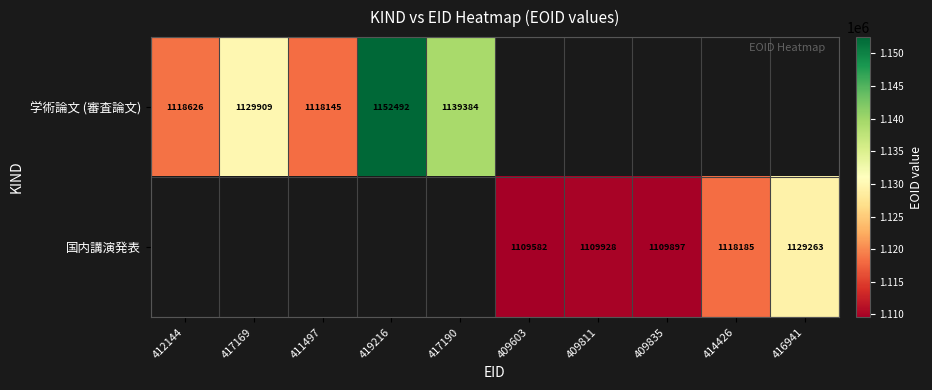

The 国内講演発表 series shows 1999997.4 at 414426. True or false?

False